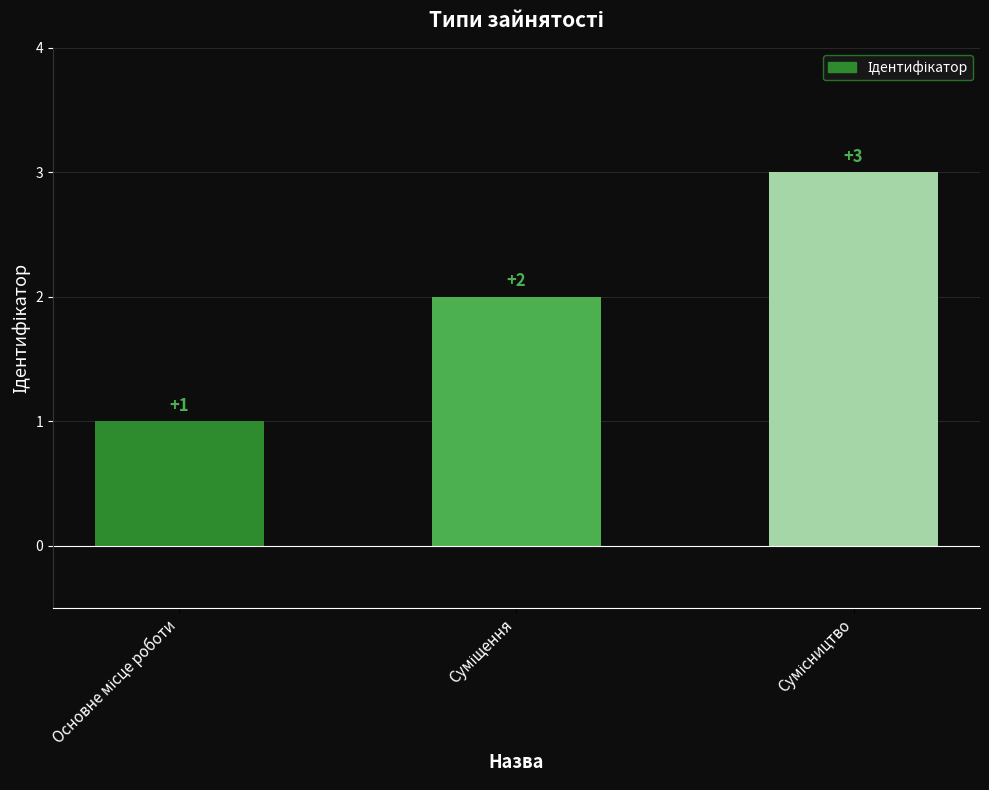

What is the value of the 1st bar from the left?

1